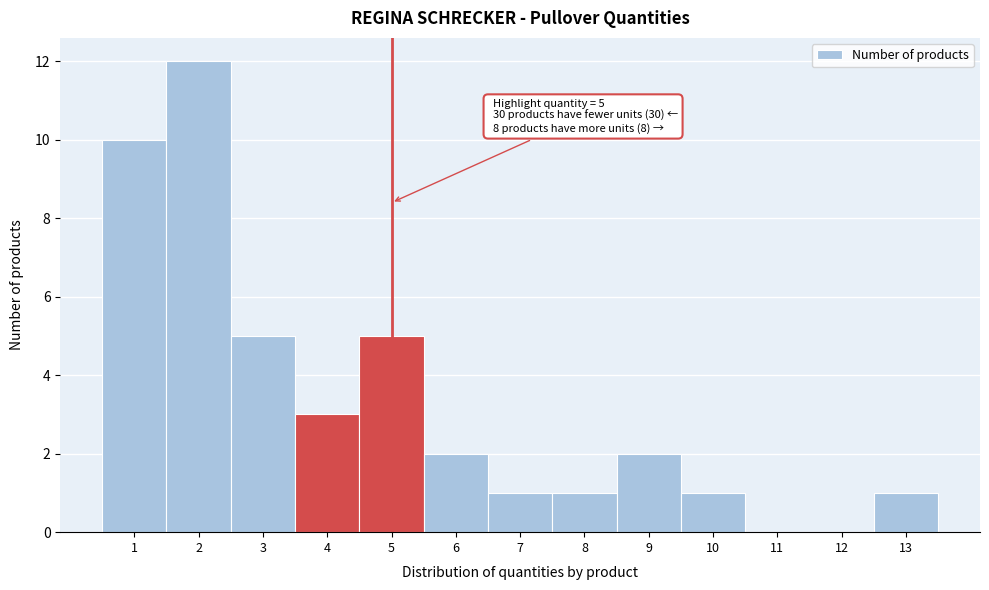

Reading left to right, transcribe all the data shown in this chart.

1=10	2=12	3=5	4=3	5=5	6=2	7=1	8=1	9=2	10=1	11=0	12=0	13=1